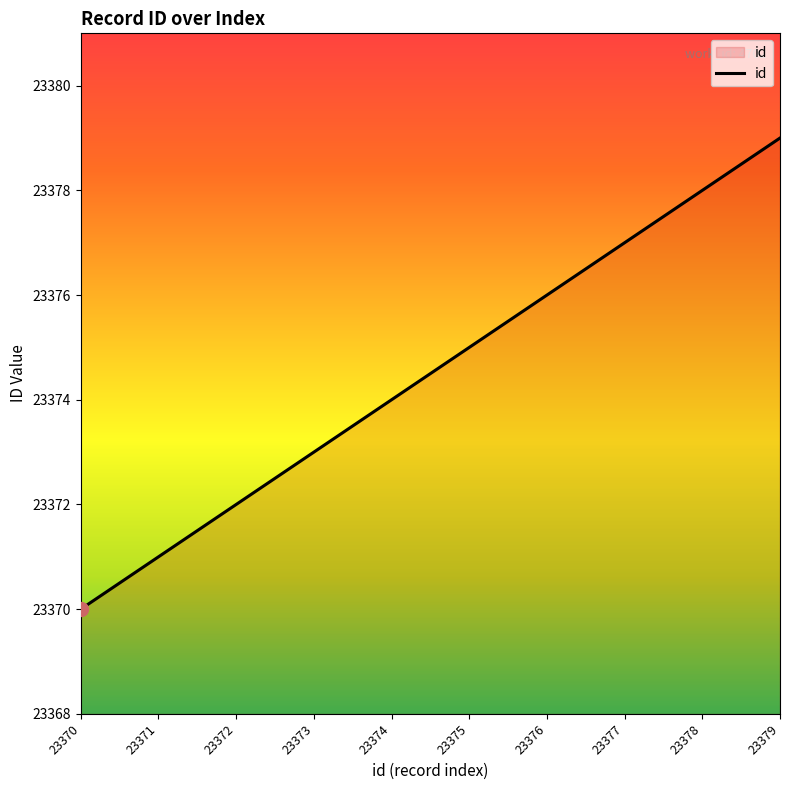

Reading left to right, what are all the values shown in this chart?

23370	23371	23372	23373	23374	23375	23376	23377	23378	23379